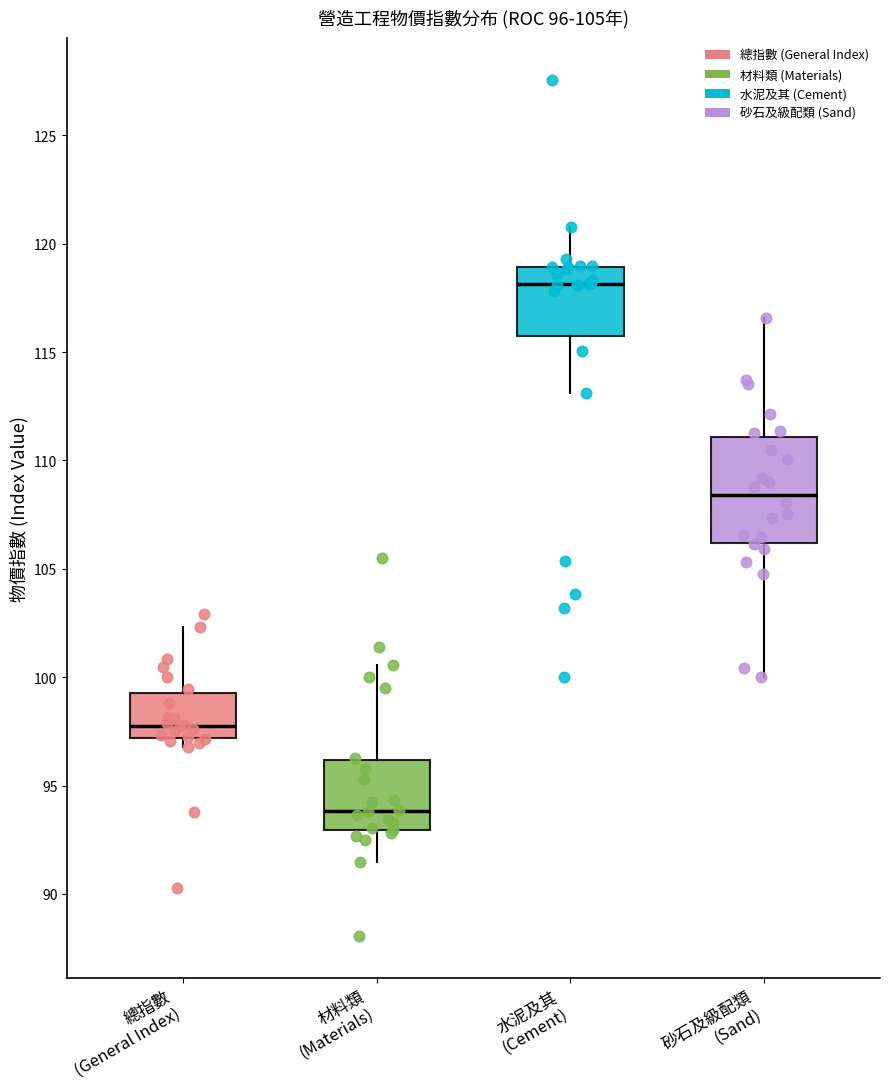

Which box is the tallest, from its lower edge to its upper edge?

砂石及級配類 (Sand)